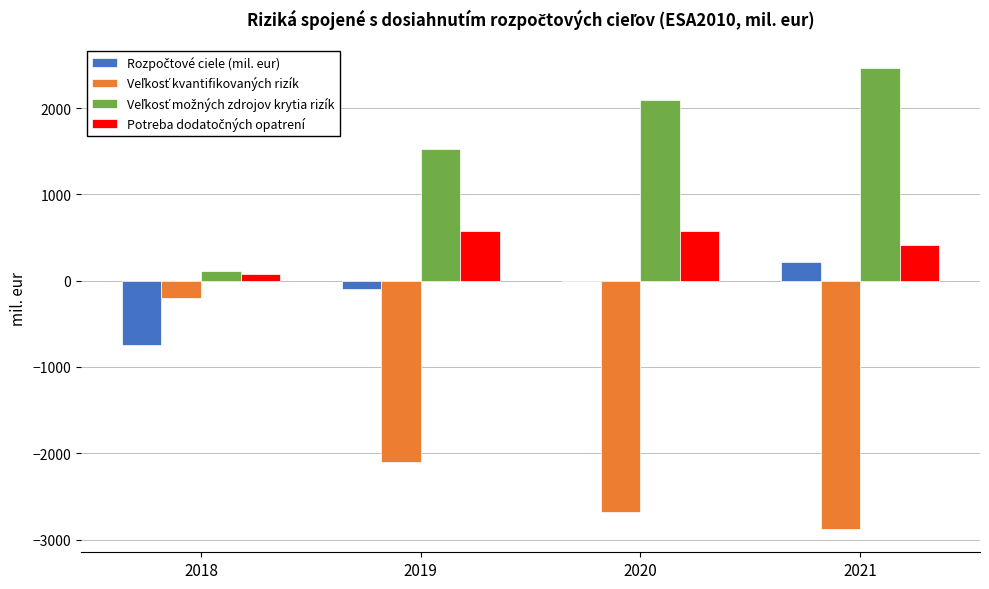

What is the maximum value shown in the chart?

2468.1